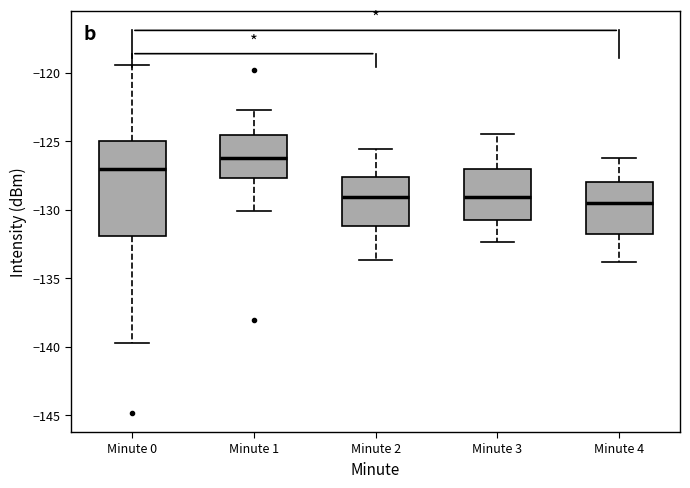

Reading left to right, transcribe this box plot: for each box, give where its median line is, the range the box spans, and where its two whiskers end, as read against the y-axis. The values are not printed on the chart, so give them approximately, as read against the axis.

Minute 0: median -127.0, box -132.0 to -125.0, whiskers -139.5 to -119.5
Minute 1: median -126.0, box -127.5 to -124.5, whiskers -130.0 to -122.5
Minute 2: median -129.0, box -131.0 to -127.5, whiskers -133.5 to -125.5
Minute 3: median -129.0, box -131.0 to -127.0, whiskers -132.5 to -124.5
Minute 4: median -129.5, box -132.0 to -128.0, whiskers -134.0 to -126.0